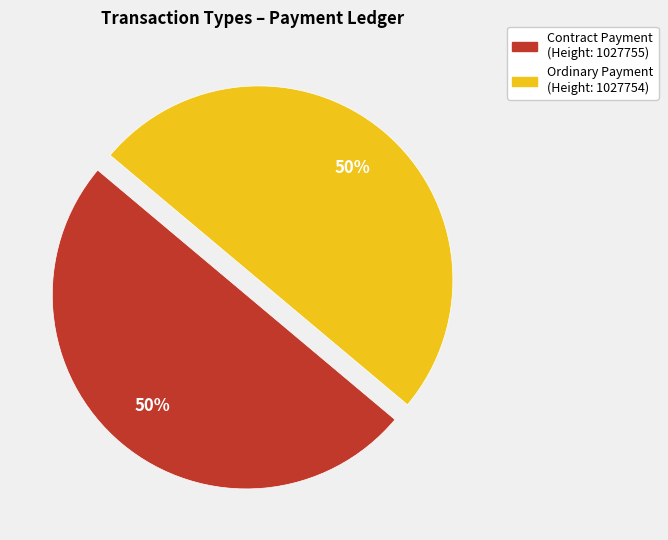

Count the number of slices in the pie.

2